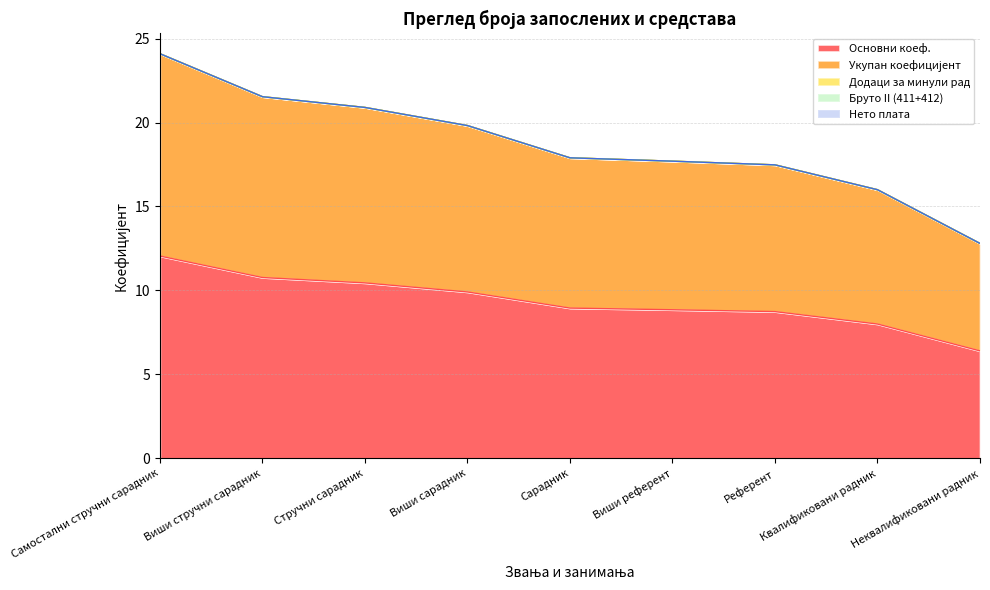

Reading left to right, list all the values displayed in this chart.

Основни коеф.: 12.1	10.8	10.4	9.9	8.9	8.8	8.7	8.0	6.4
Укупан коефицијент: 12.1	10.8	10.4	9.9	8.9	8.8	8.7	8.0	6.4
Додаци за минули рад: 0.0	0.0	0.0	0.0	0.0	0.0	0.0	0.0	0.0
Бруто II (411+412): 0.0	0.0	0.0	0.0	0.0	0.0	0.0	0.0	0.0
Нето плата: 0.0	0.0	0.0	0.0	0.0	0.0	0.0	0.0	0.0